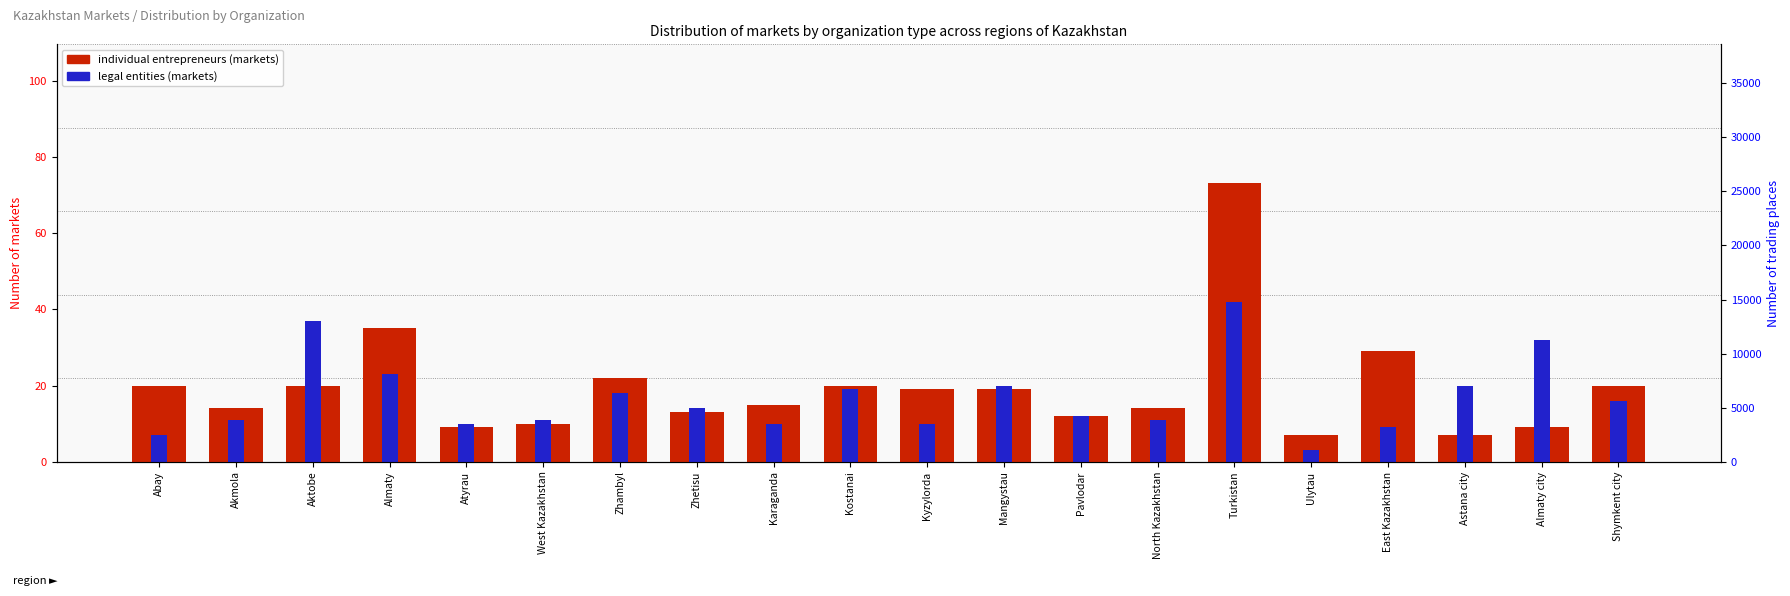

What are all the series names shown in the legend?

individual entrepreneurs (markets), legal entities (markets)